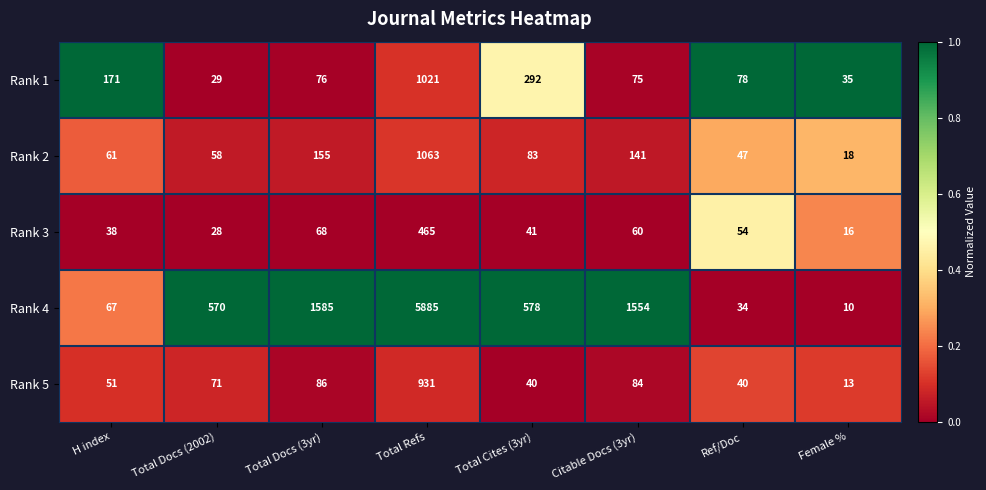

True or false: Rank 4 has a value of 373 at Total Cites (3yr).

False